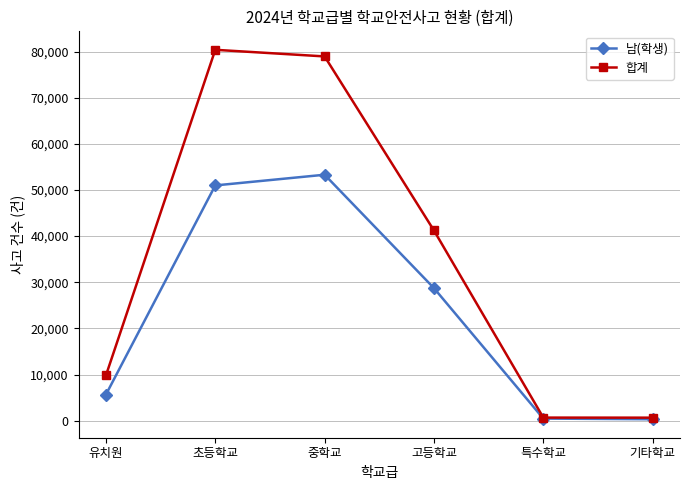

The value of 남(학생) at 유치원 is 5652. True or false?

True